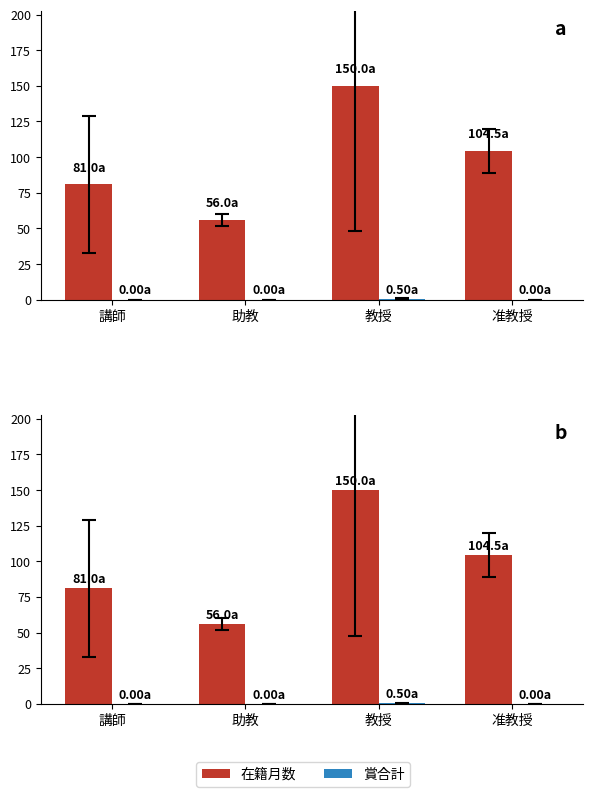

Read the 在籍月数 value at 助教.

56.0